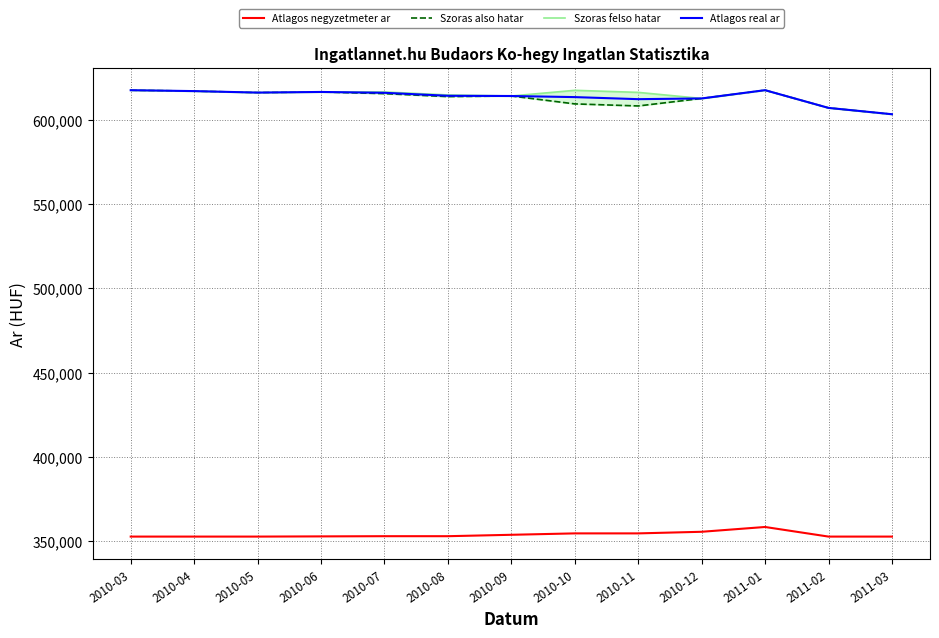

Is this an area chart (filled region under the line)?

No